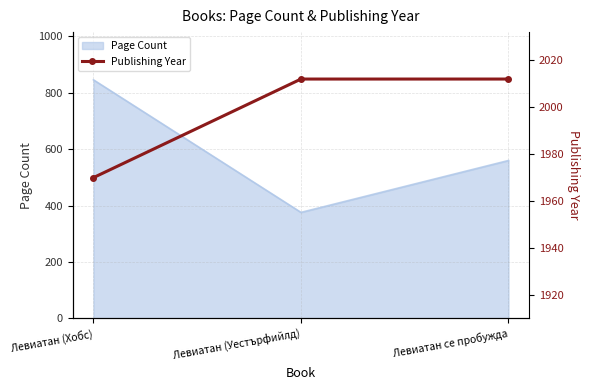

The Page Count series shows 376 at Левиатан (Уестърфийлд). True or false?

True